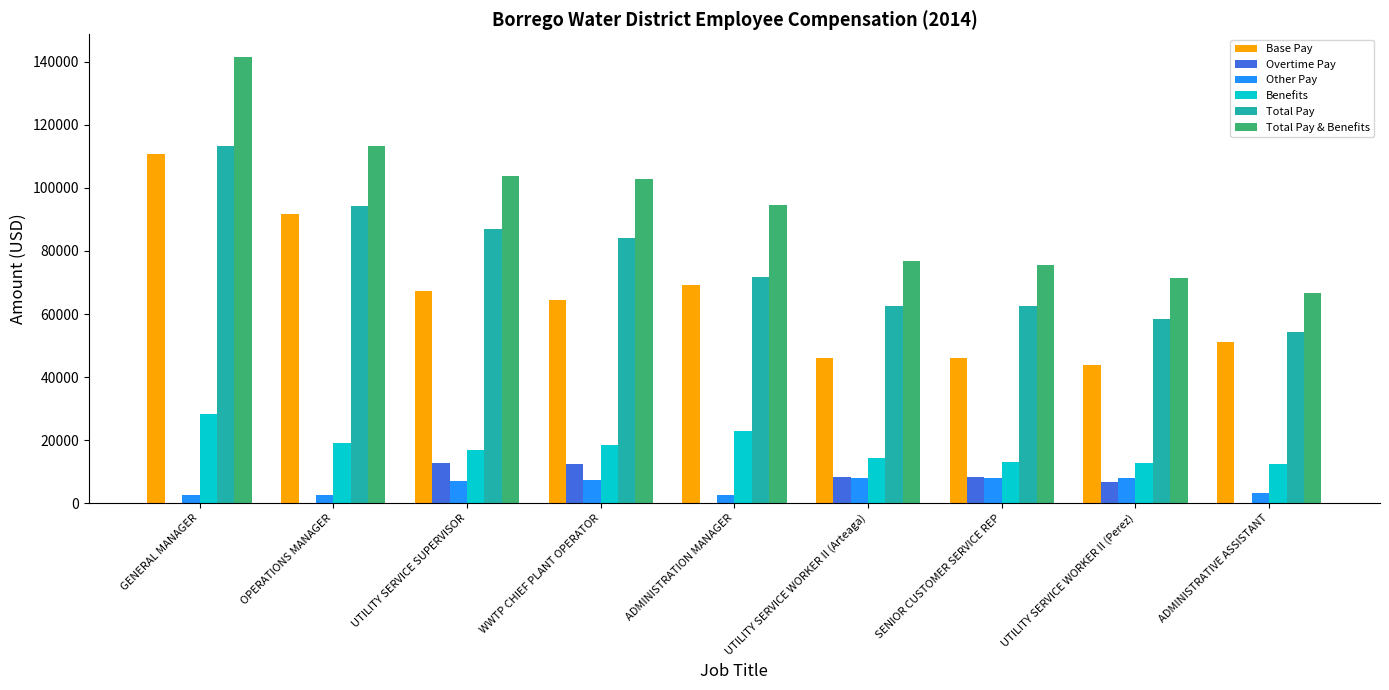

Which series has the largest total across all categories?

Total Pay & Benefits